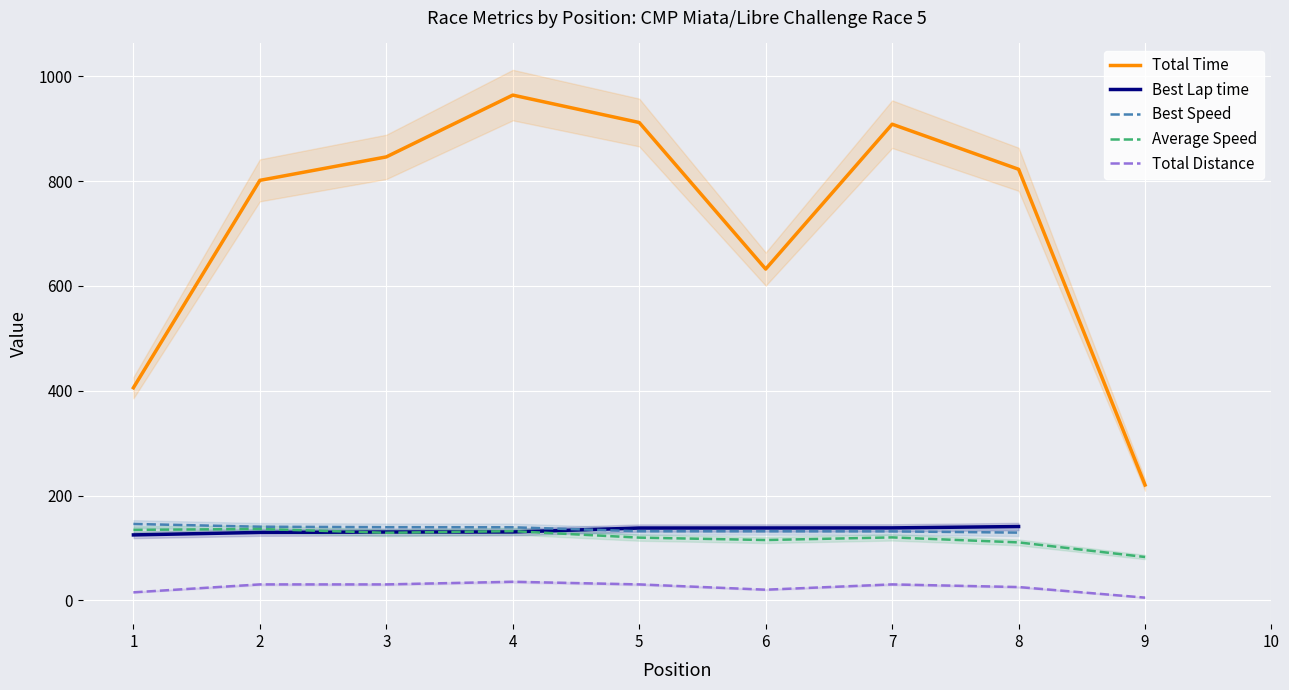

How many data points in Average Speed are less than 128?

5